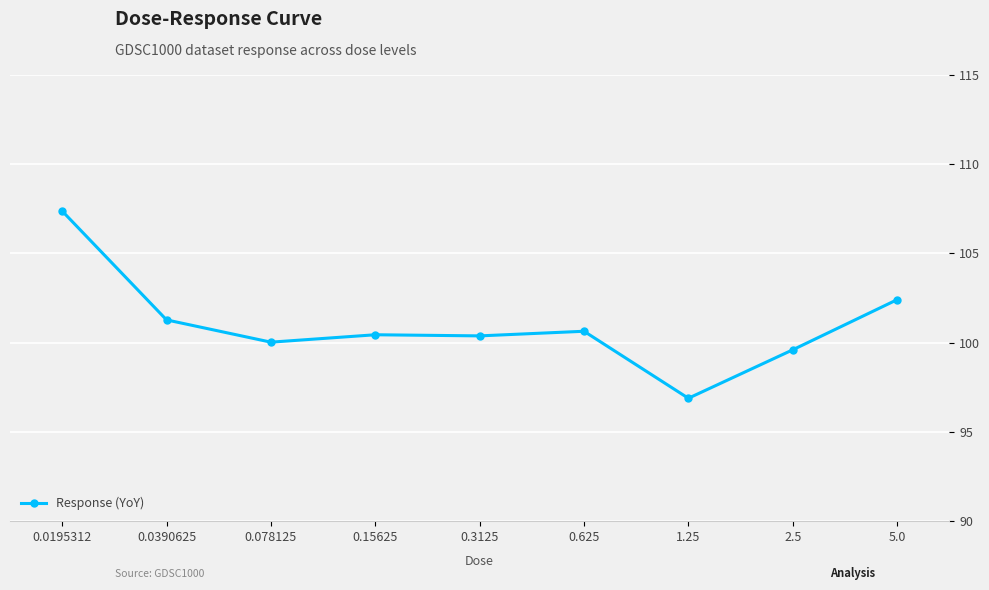

Reading right to left, list all the values displayed in this chart.

102.4	99.6	96.9	100.6	100.4	100.4	100.0	101.3	107.4